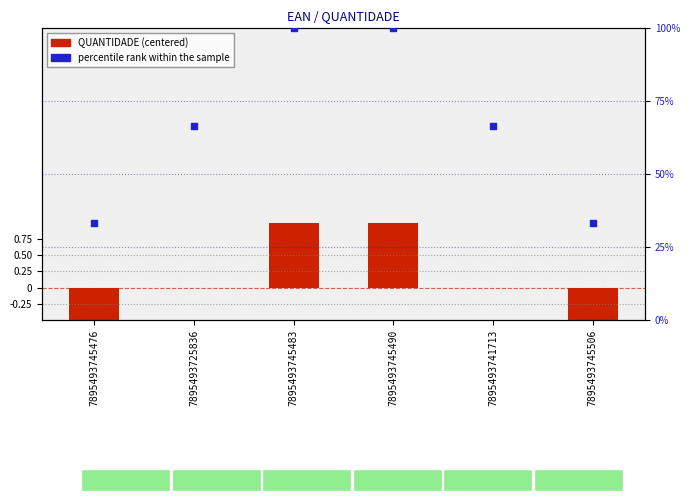

At how many categories does at least one series exceed 26?

6